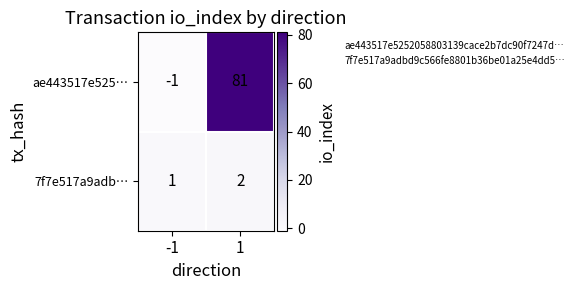

The value of ae443517e525… at -1 is -2. True or false?

False